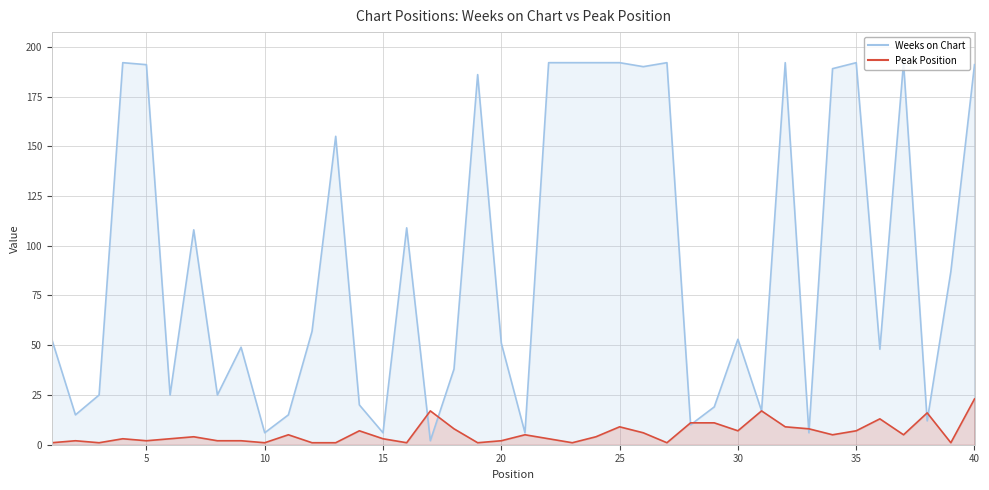

The Peak Position series shows 4 at 25. True or false?

False